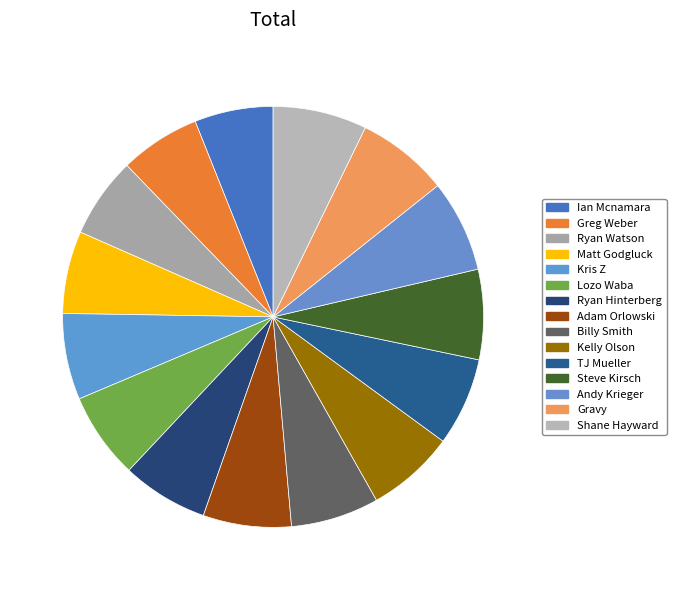

Rank the categories by value from highest to lowest.

Shane Hayward, Andy Krieger, Gravy, Steve Kirsch, Adam Orlowski, Billy Smith, Kelly Olson, TJ Mueller, Kris Z, Lozo Waba, Ryan Hinterberg, Matt Godgluck, Greg Weber, Ryan Watson, Ian Mcnamara